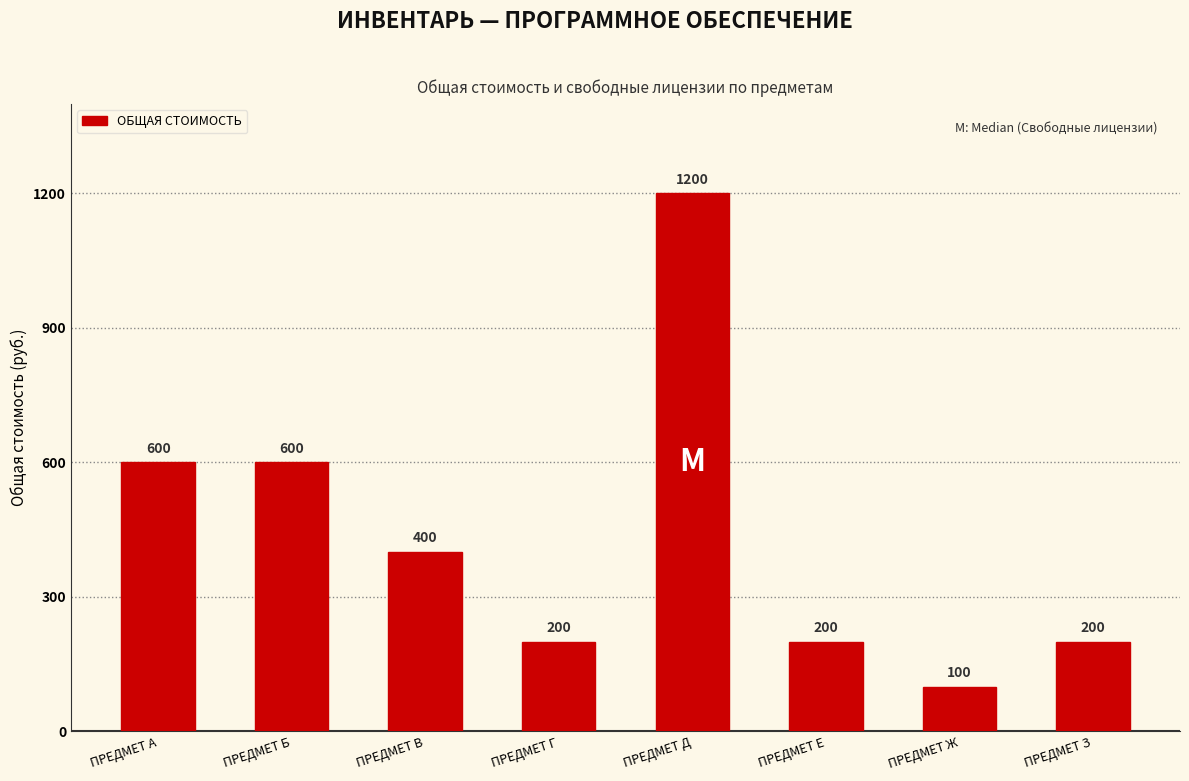

What is the difference between the maximum and minimum values?

1100